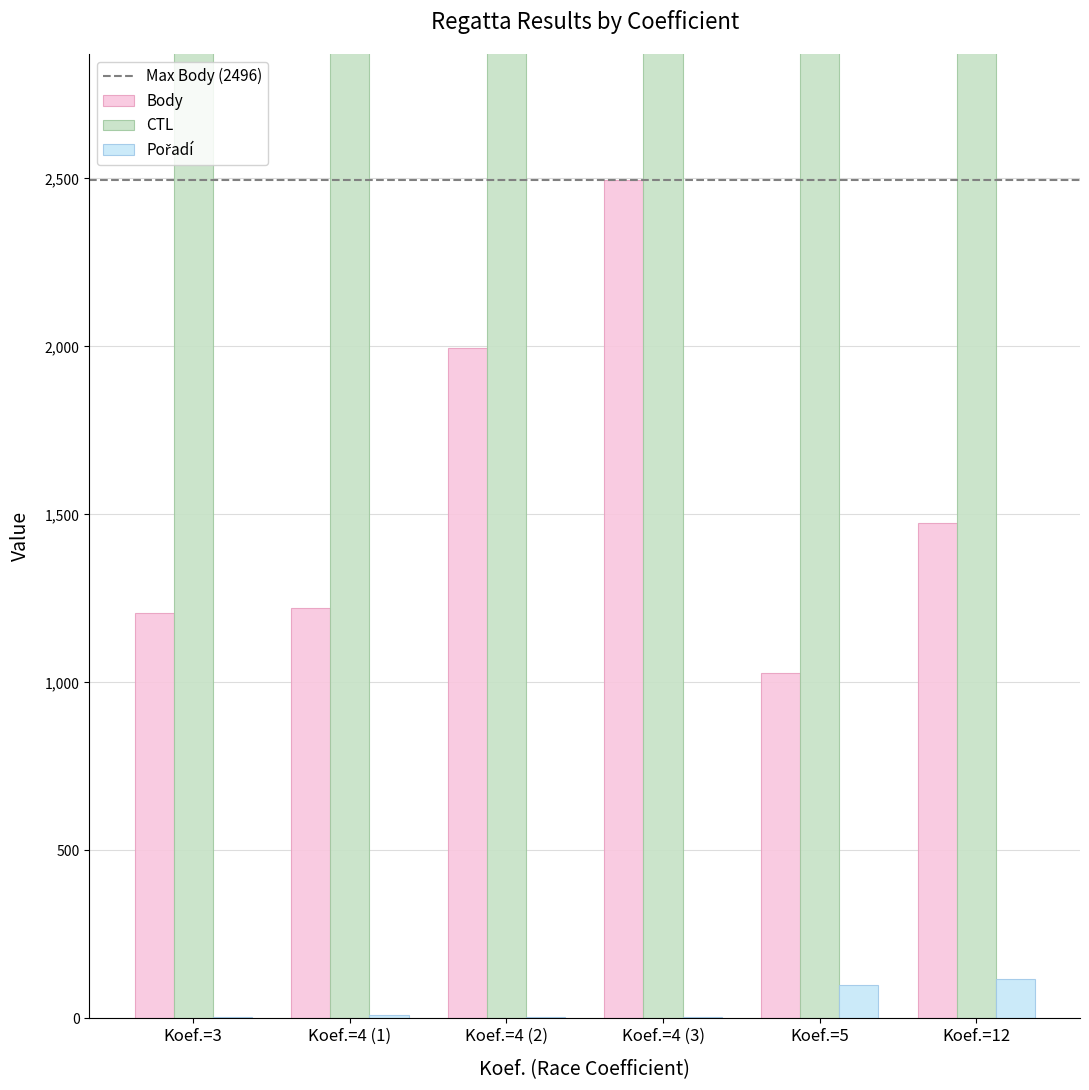

What is the sum of the Pořadí values at Koef.=3 and Koef.=4 (1)?

13